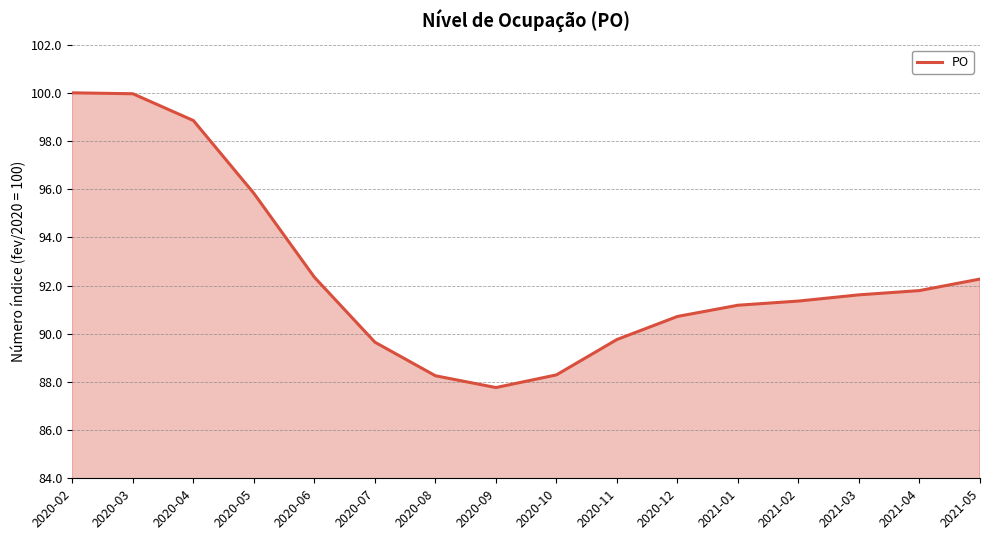

True or false: the data shows 88.3 at 2020-10.

True